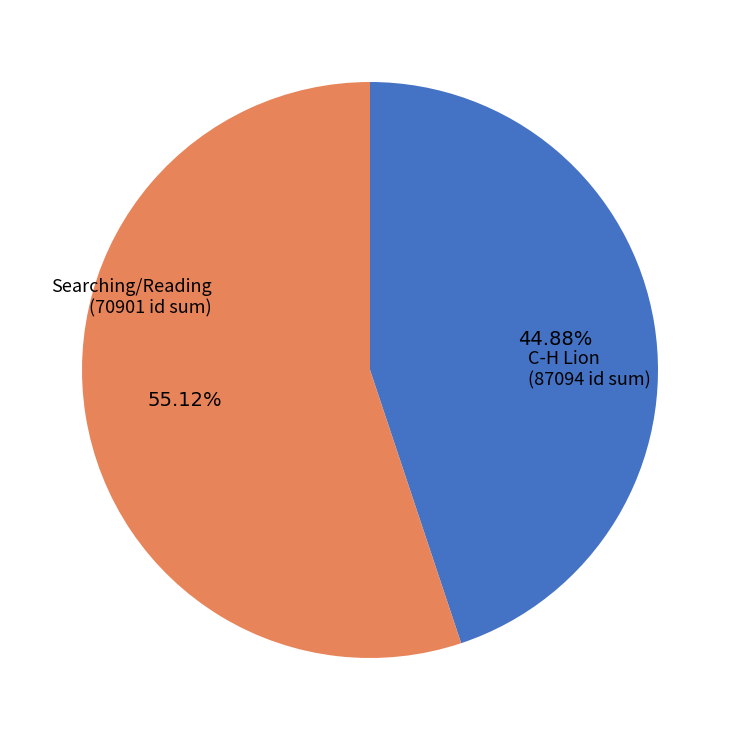

Does any single category account for the majority?

Yes